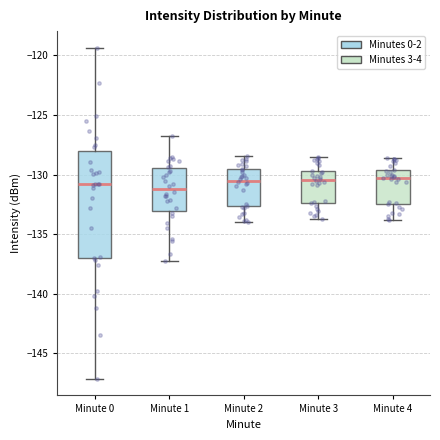

Reading left to right, read every box against the y-axis: the position of its median line, the range the box covers, and the ends of its whiskers. The values are not printed on the chart, so give them approximately, as read against the axis.

Minute 0: median -131.0, box -137.0 to -128.0, whiskers -147.0 to -119.5
Minute 1: median -131.5, box -133.0 to -129.5, whiskers -137.0 to -127.0
Minute 2: median -130.5, box -132.5 to -129.5, whiskers -134.0 to -128.5
Minute 3: median -130.5, box -132.5 to -129.5, whiskers -133.5 to -128.5
Minute 4: median -130.0, box -132.5 to -129.5, whiskers -134.0 to -128.5